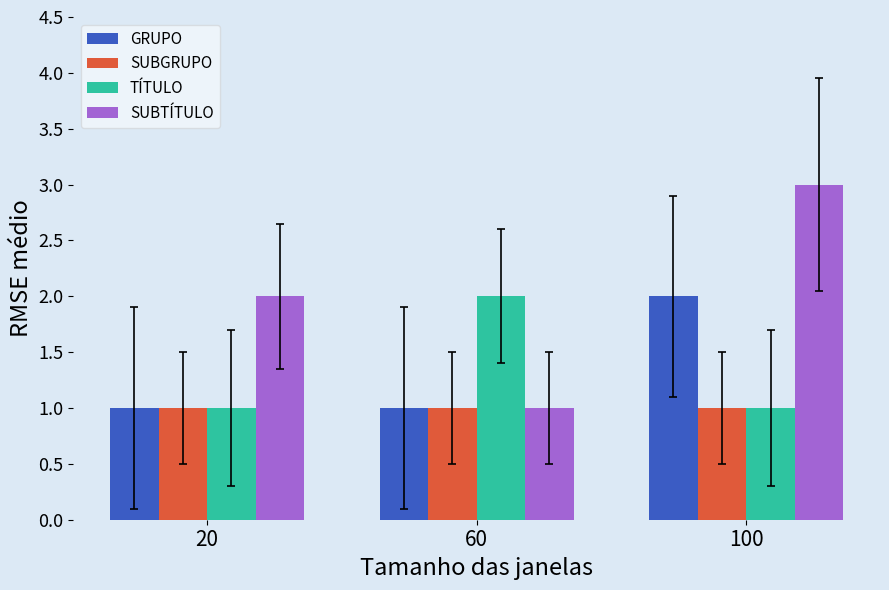

What is the smallest value displayed?

1